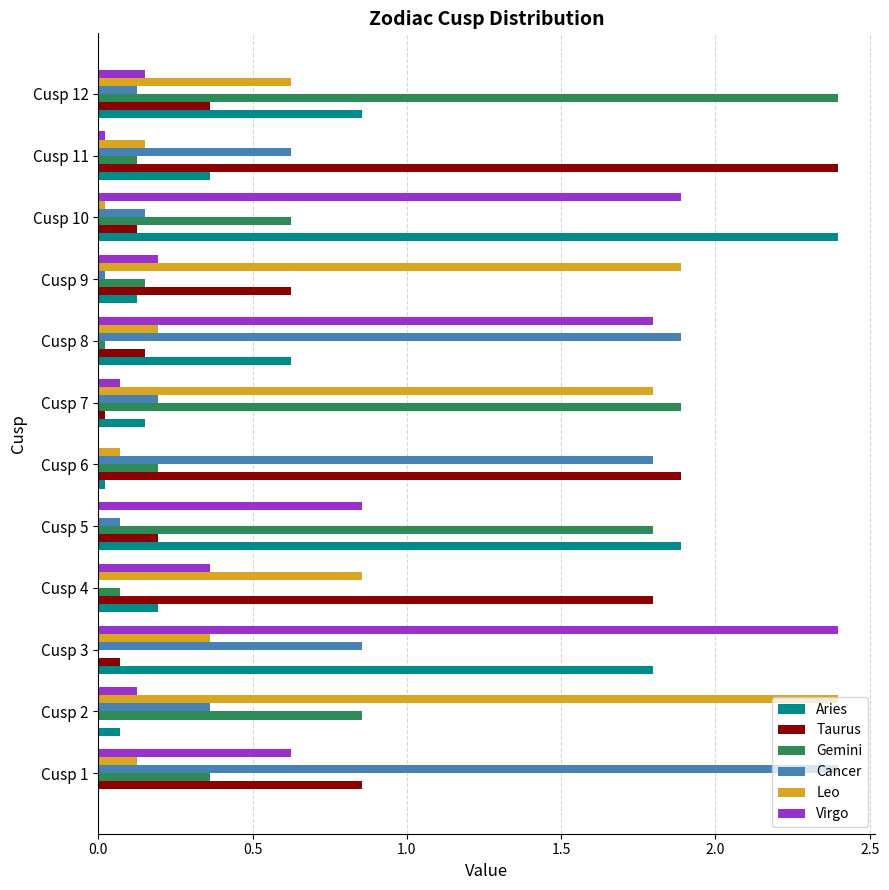

Is the value of Cancer at Cusp 5 greater than the value of Virgo at Cusp 1?

No